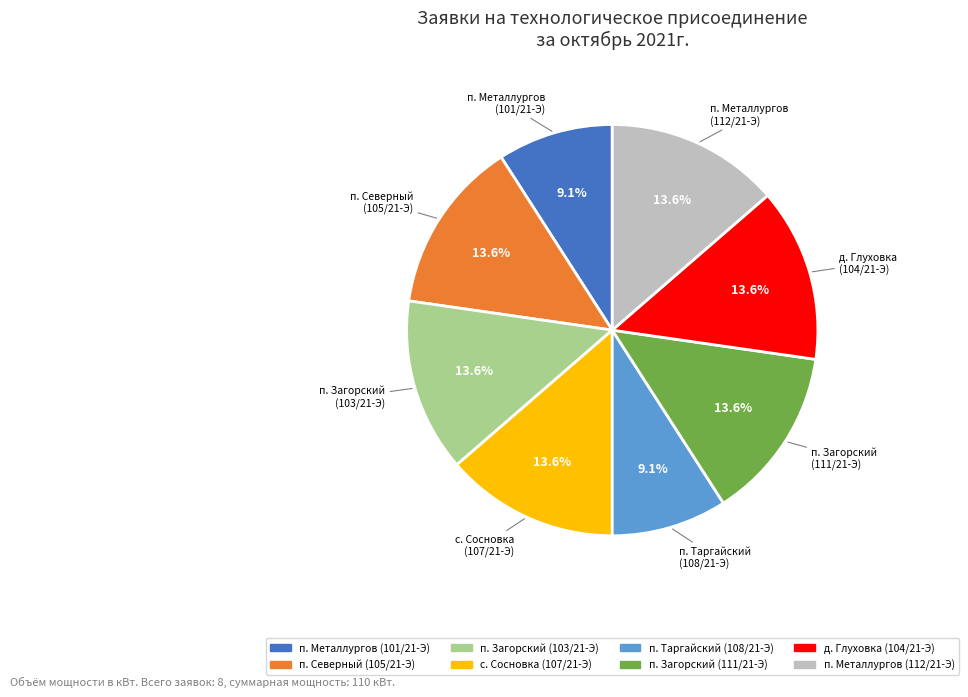

What portion of the pie excludes п. Загорский (103/21-Э)?

86.4%